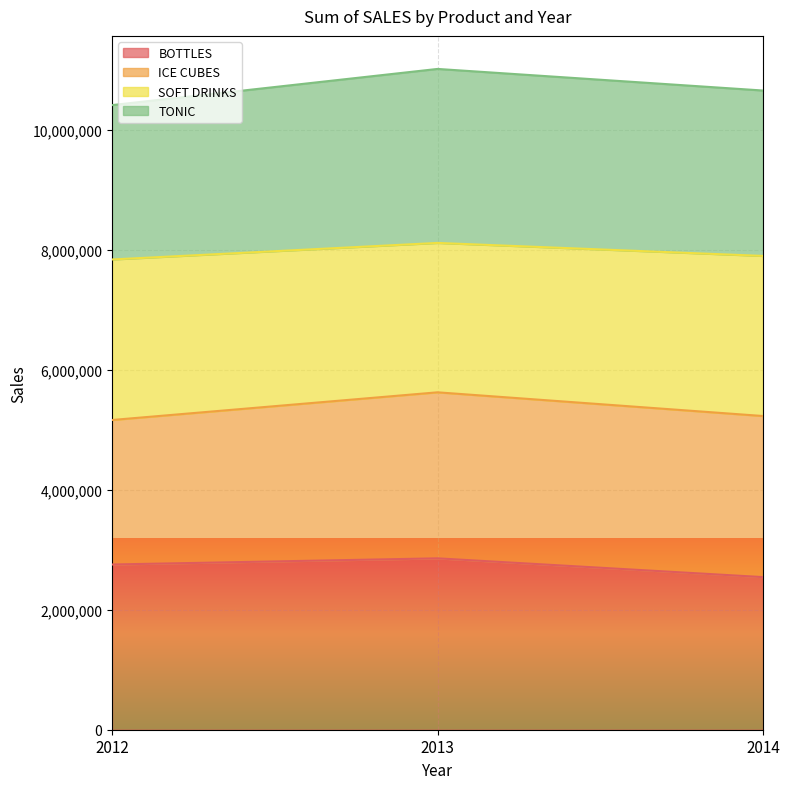

How many categories are shown in the chart?

3